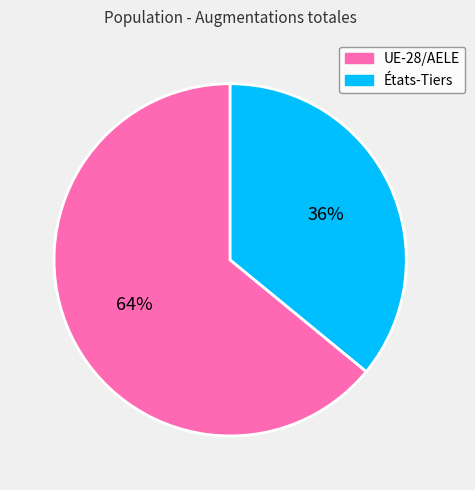

Approximately how many times larger is the value at États-Tiers compared to UE-28/AELE?

0.6